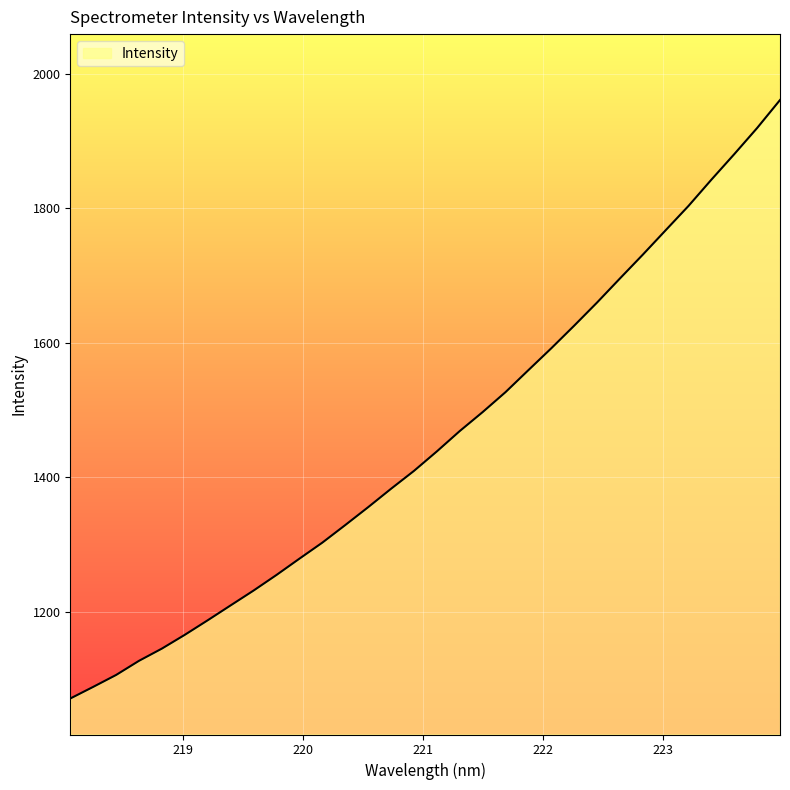

What is the greatest value displayed?

1960.9